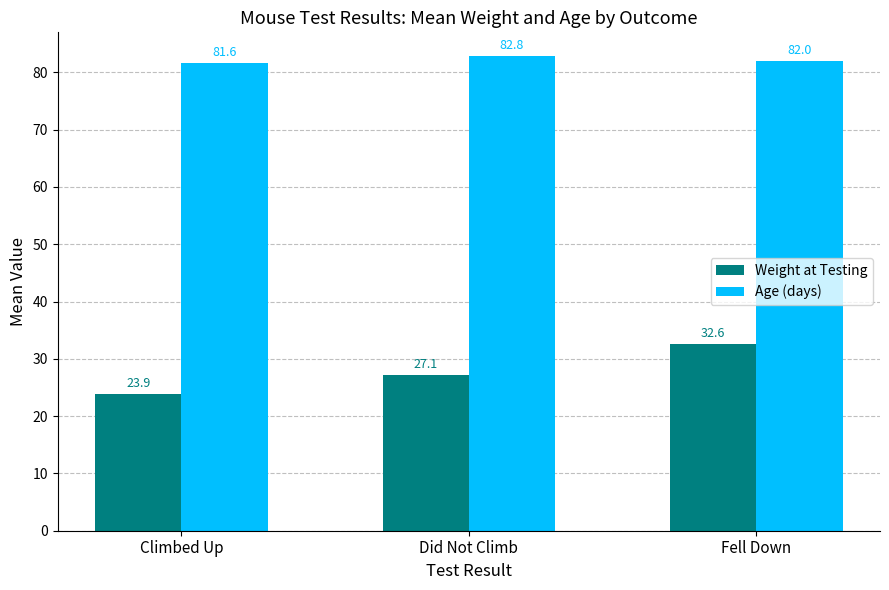

The Age (days) series shows 18.8 at Did Not Climb. True or false?

False